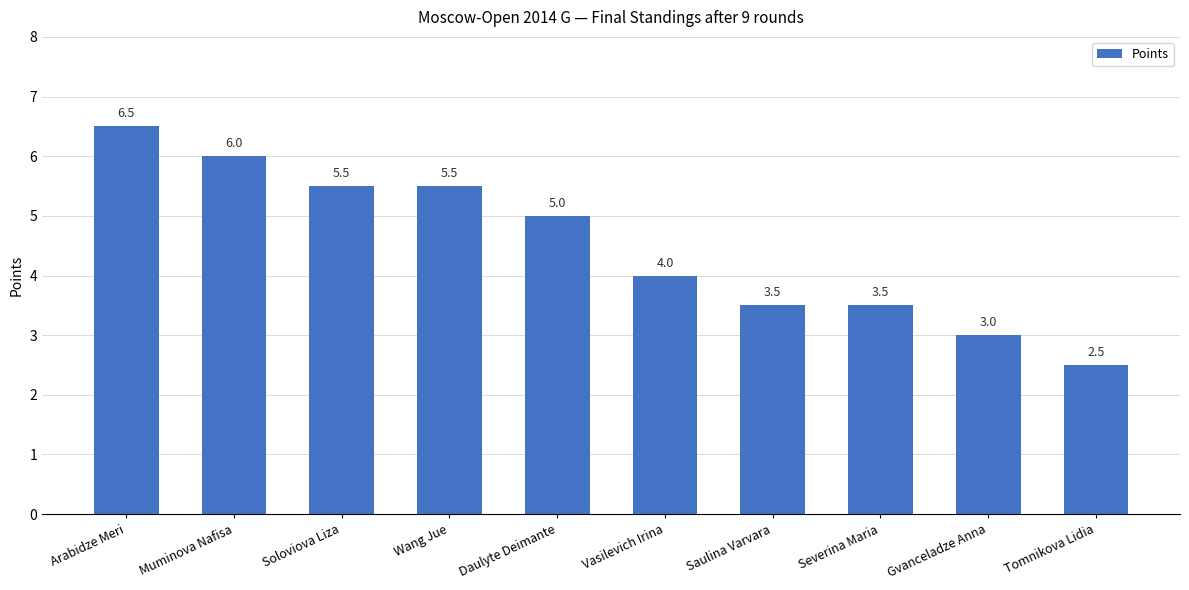

At which label is the value closest to 4?

Vasilevich Irina